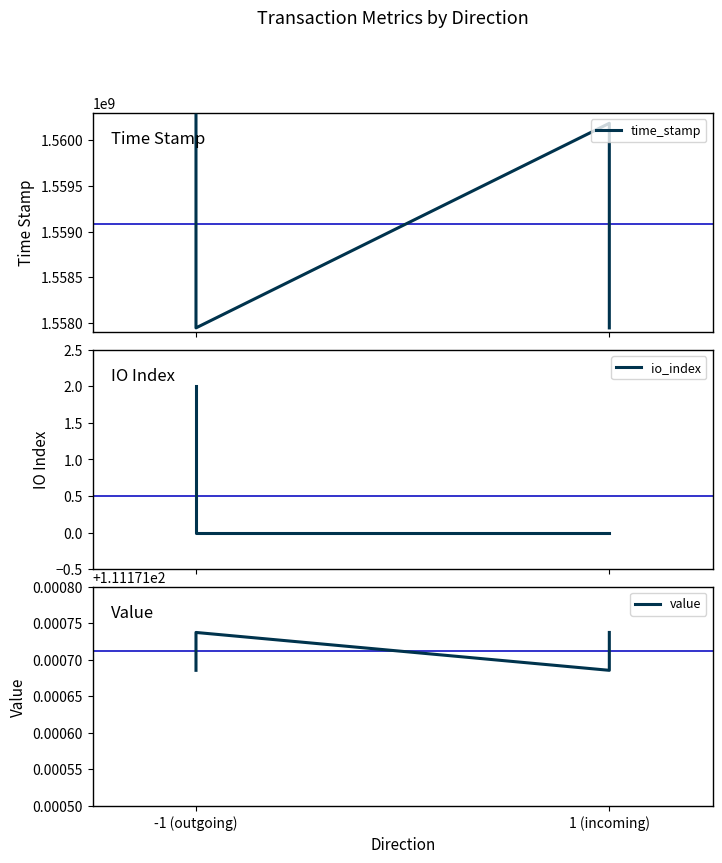

What is the average value of the io_index series?

0.5